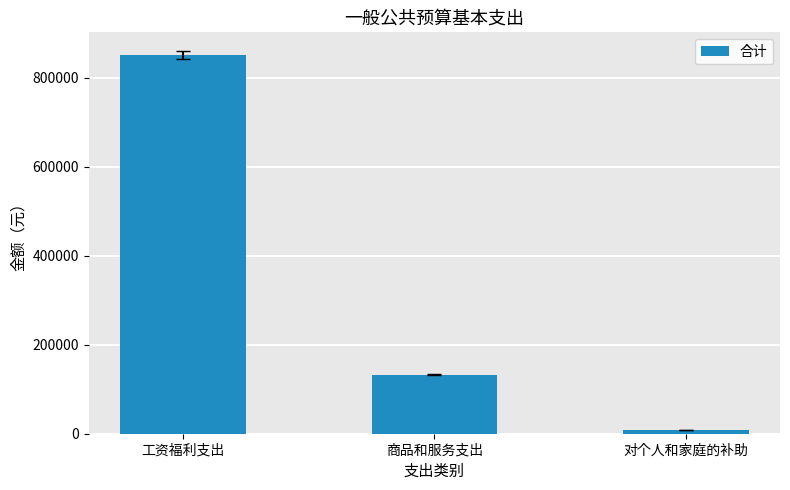

At which label does the data first exceed 133103?

工资福利支出